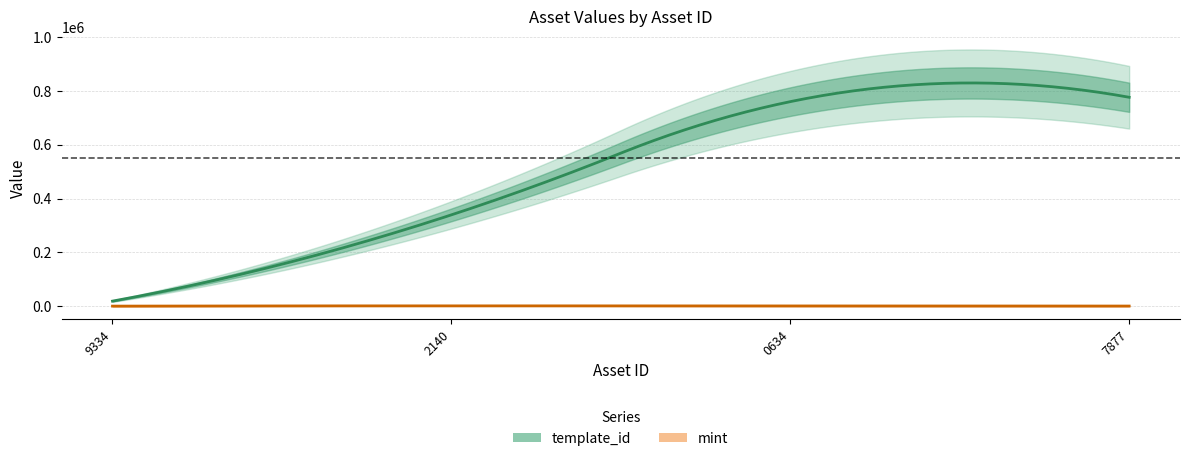

Which label corresponds to the smallest value in the chart?

1099512269334